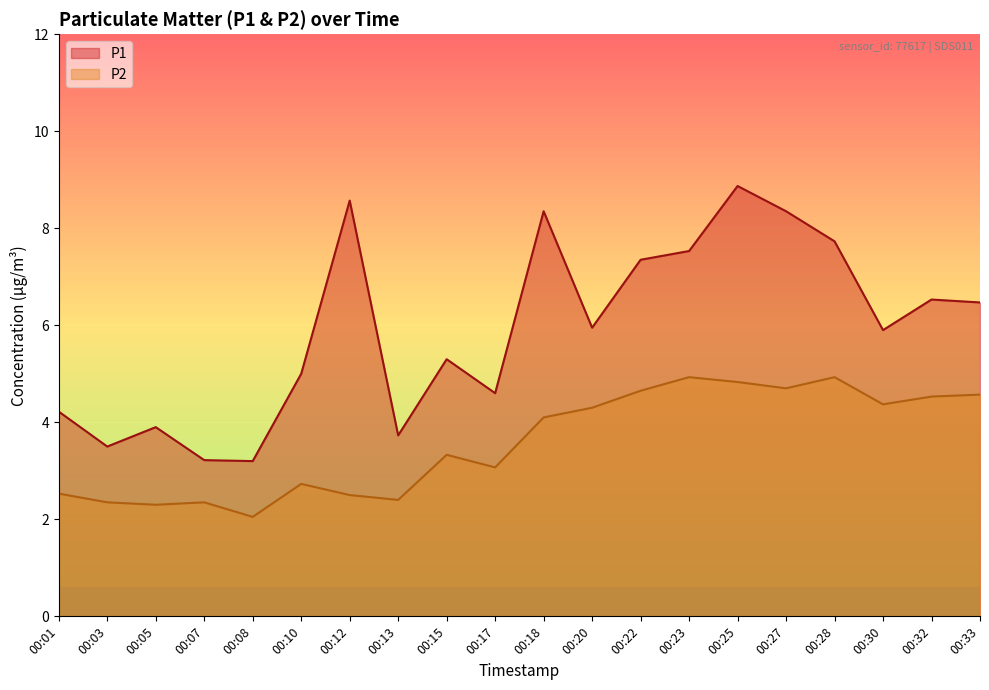

Which has a higher value, 00:27 or 00:08?

00:27